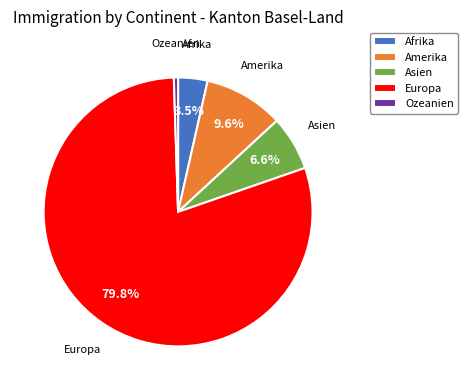

How many slices are in this pie chart?

5